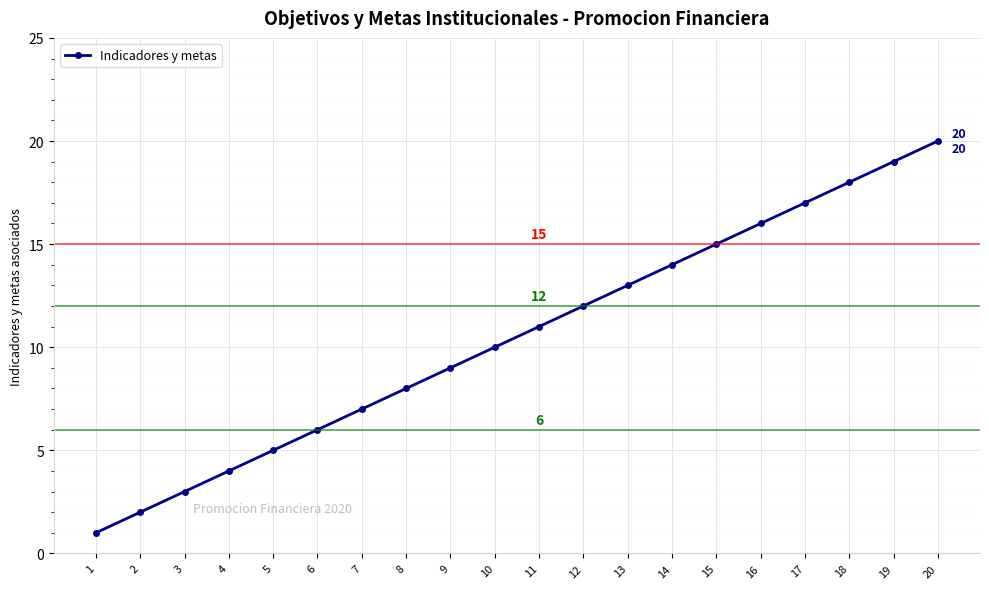

Which category has the highest value across all series?

20